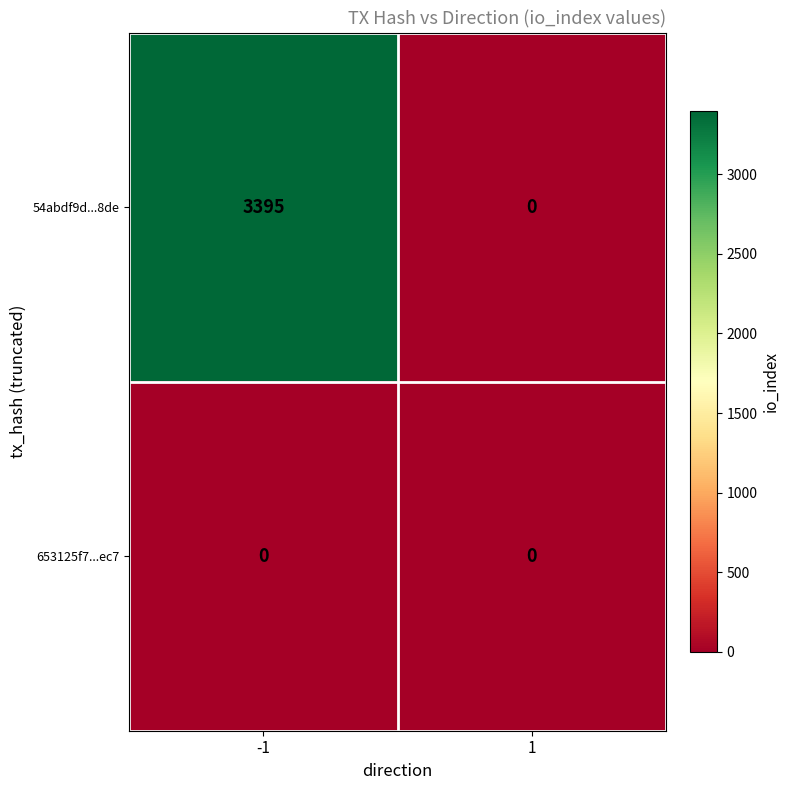

What is the maximum value for 54abdf9d...8de?

3395